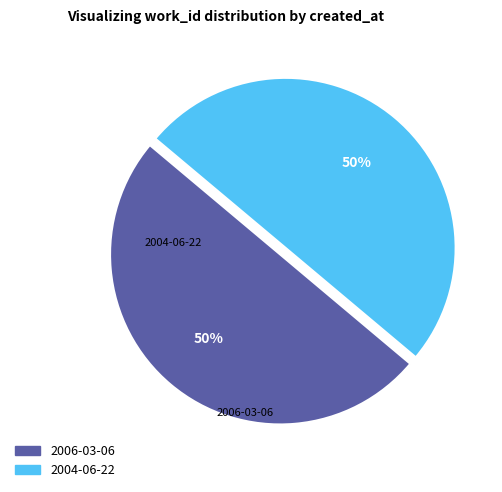

Count the number of slices in the pie.

2